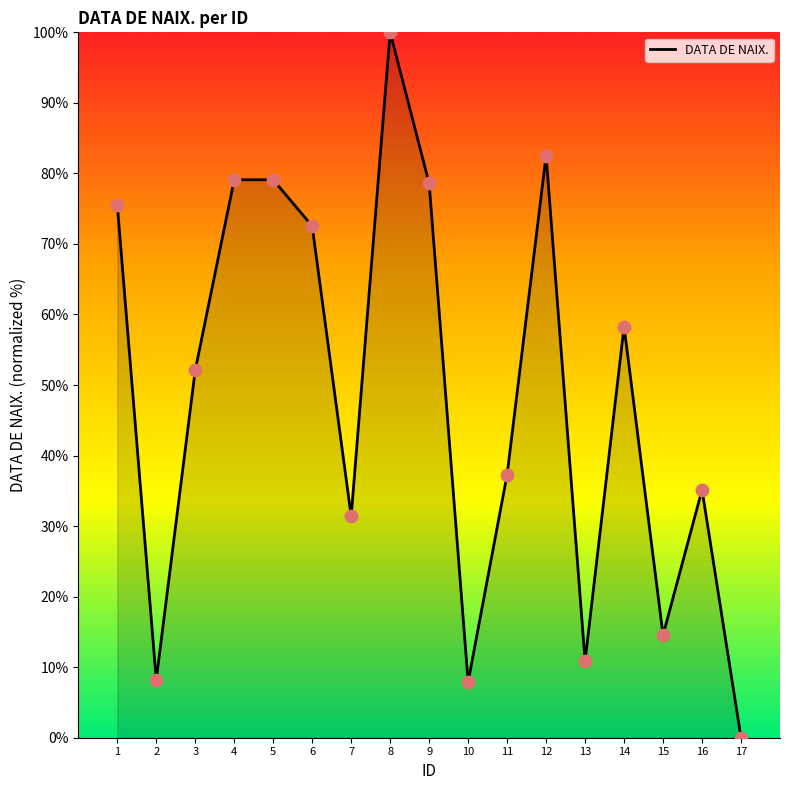

What is the change in value from 6 to 14?

-14.3